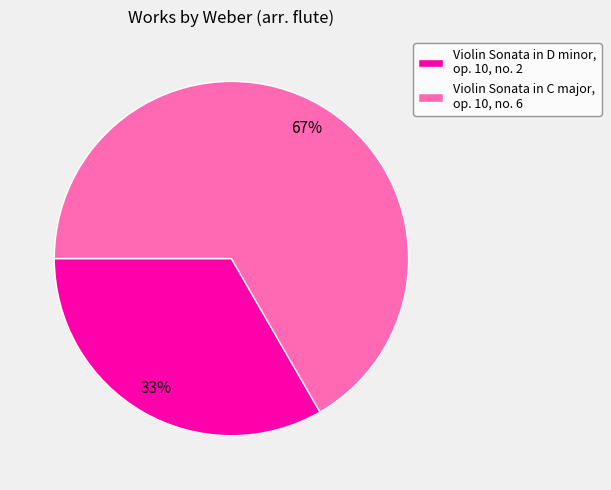

What is the majority slice?

Violin Sonata in C major, op. 10, no. 6